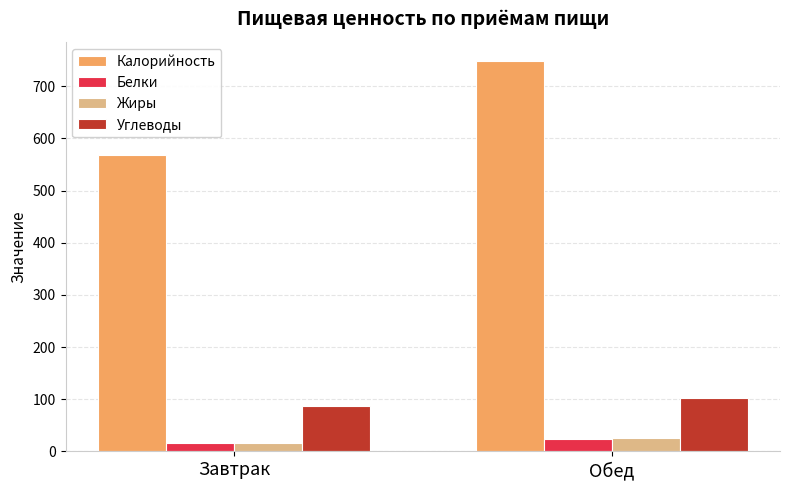

Where does the Жиры series first go above 25?

Обед